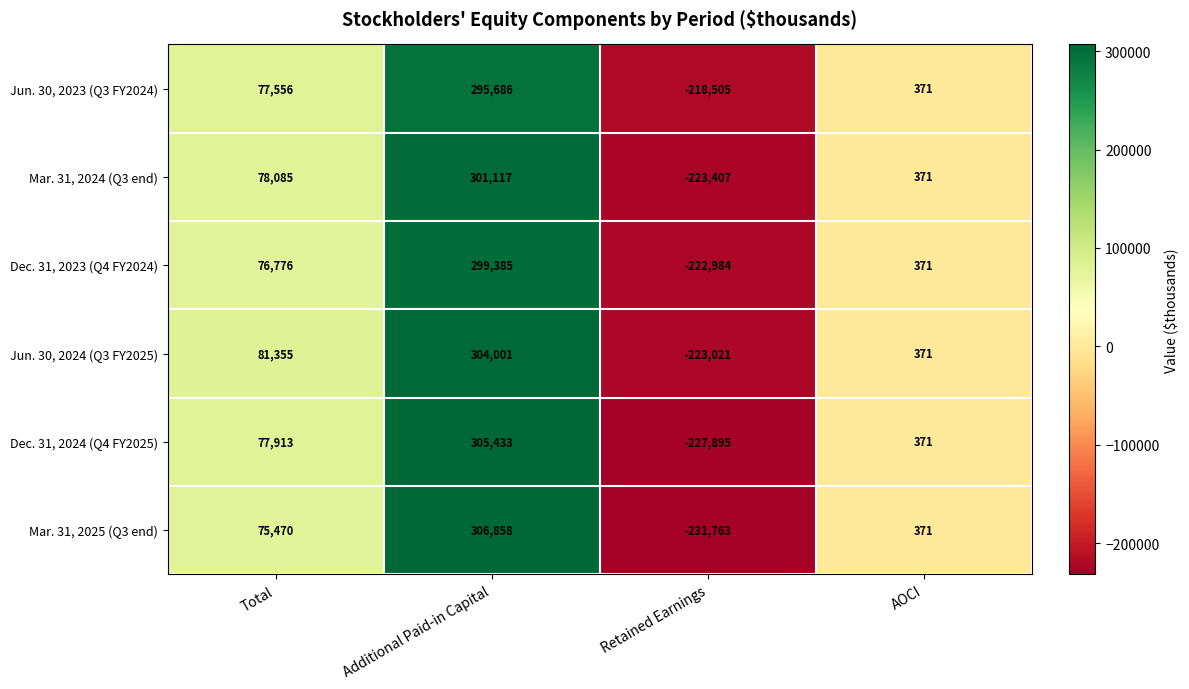

Which series has the largest total across all categories?

Jun. 30, 2024 (Q3 FY2025)